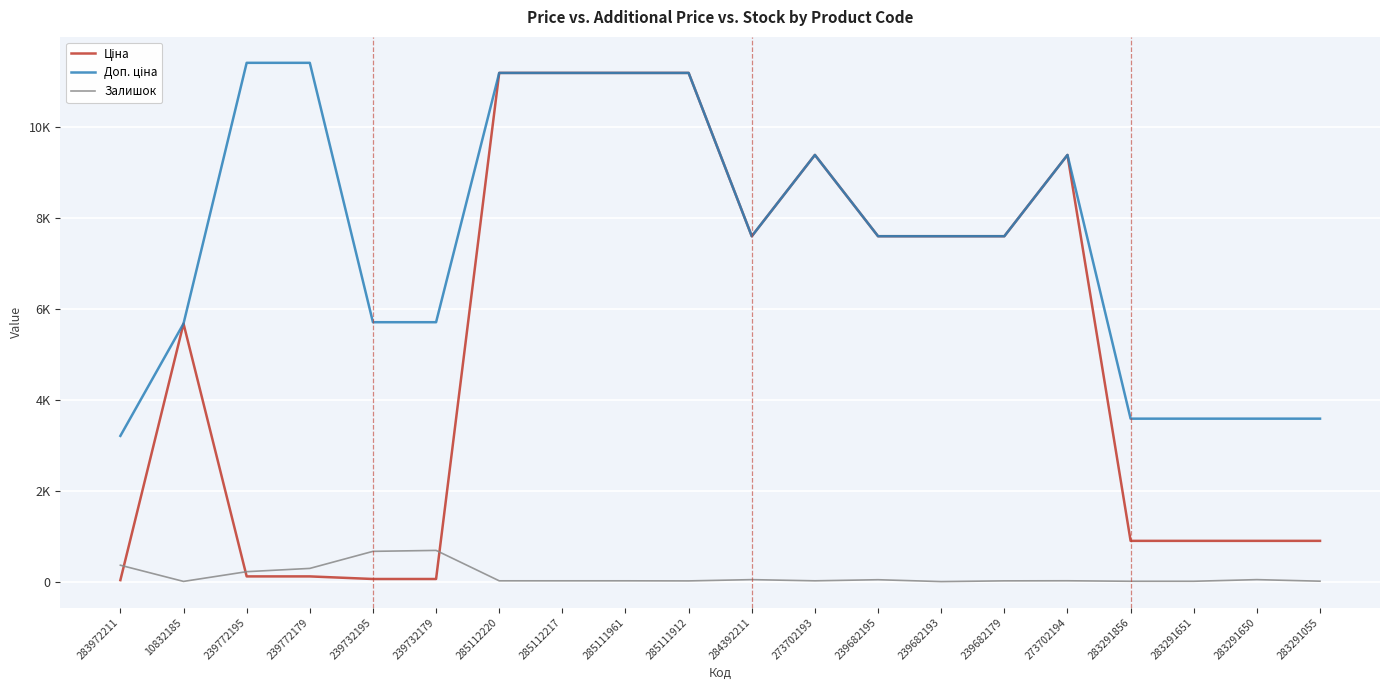

The Доп. ціна series shows 1078.8 at 283291055. True or false?

False